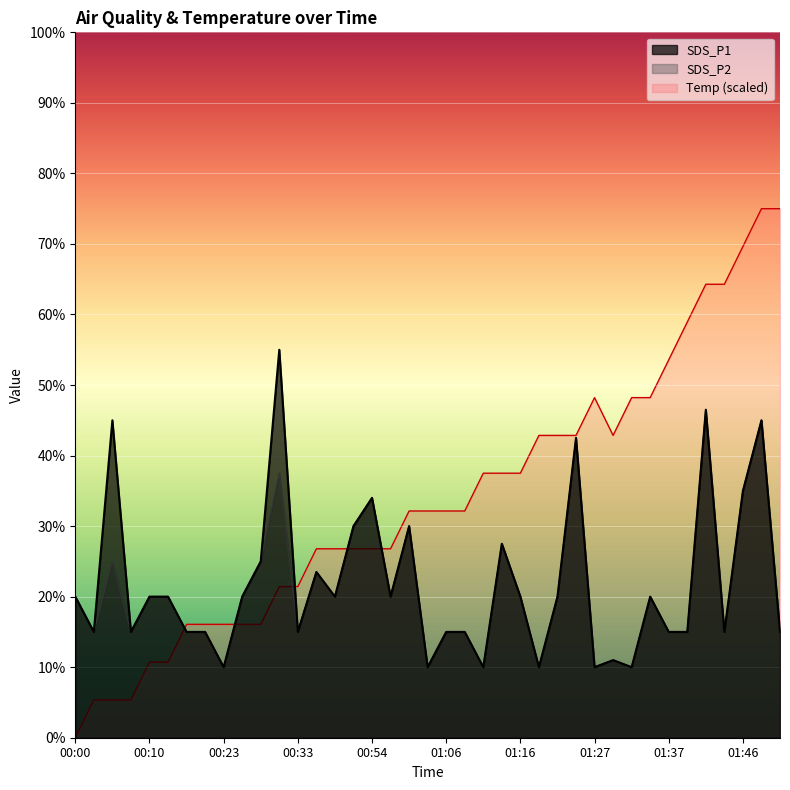

Rank the categories by SDS_P2 value from highest to lowest.

01:42, 01:49, 01:24, 00:31, 01:46, 00:54, 00:48, 01:01, 01:14, 00:05, 00:28, 00:36, 00:00, 00:10, 00:13, 00:25, 00:43, 00:56, 01:16, 01:21, 01:34, 00:03, 00:08, 00:15, 00:18, 00:33, 01:06, 01:09, 01:37, 01:39, 01:44, 01:51, 01:29, 00:23, 01:04, 01:11, 01:19, 01:27, 01:32